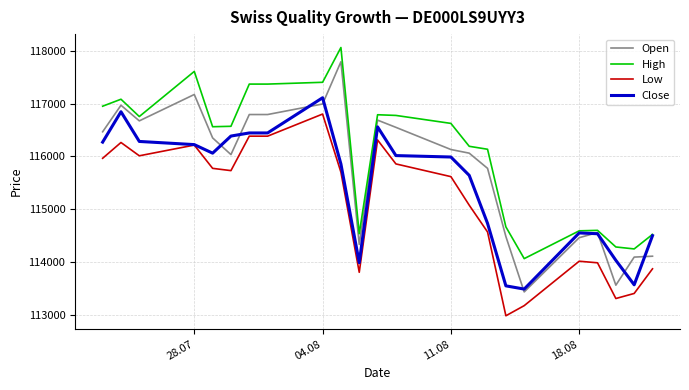

What is the minimum value for High?

114061